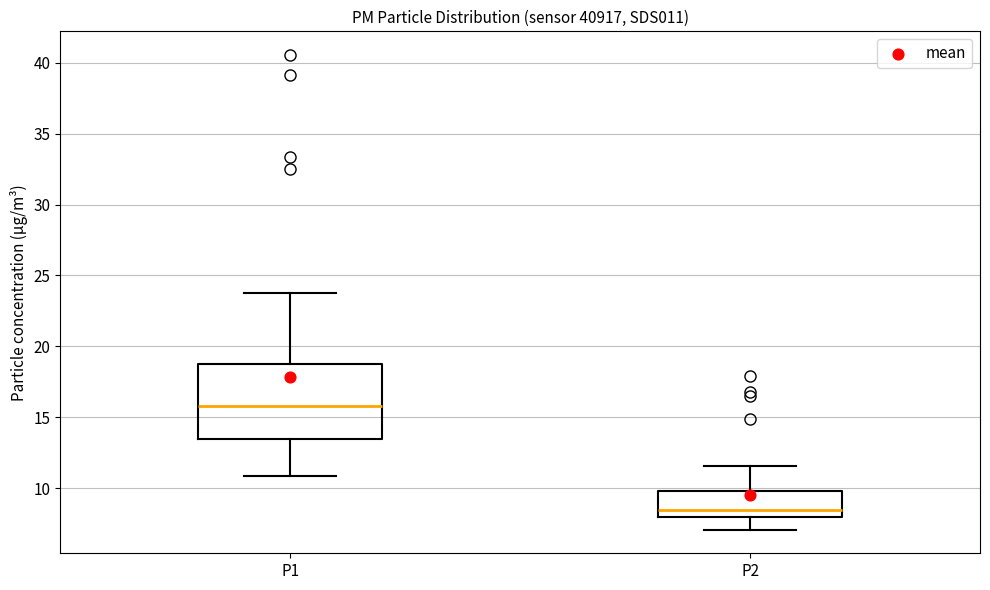

Where is the lower edge of the box for P2 on the y-axis? The values are not printed on the chart, so give them approximately, as read against the axis.

8.0